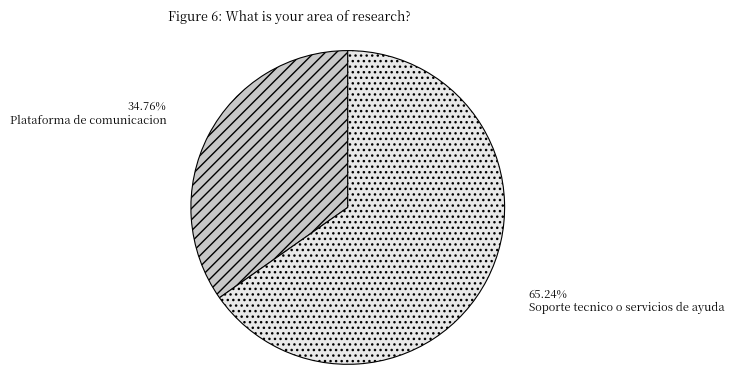

How many segments does this pie chart have?

2